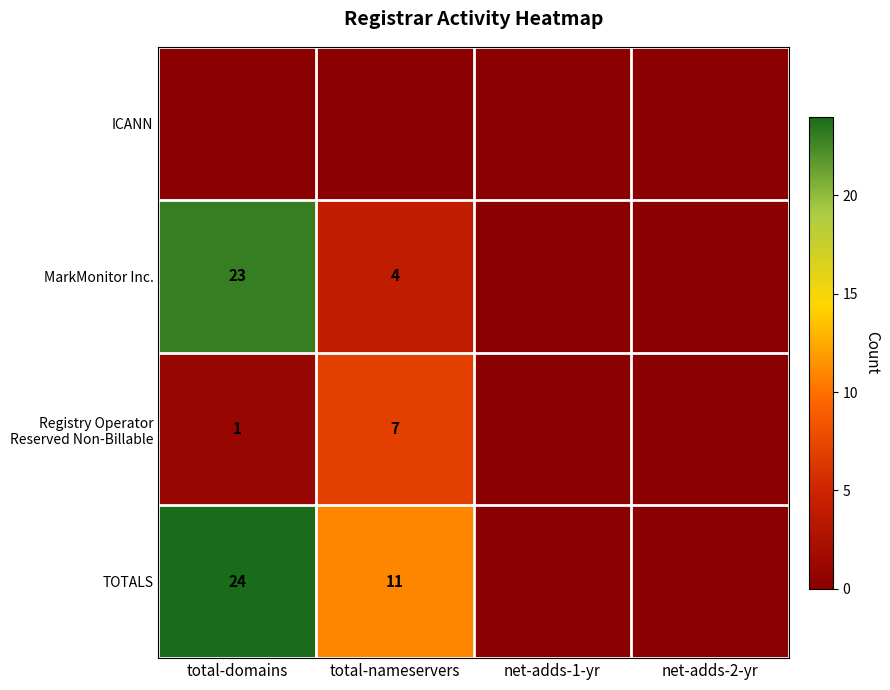

True or false: MarkMonitor Inc. has a value of 41 at total-domains.

False